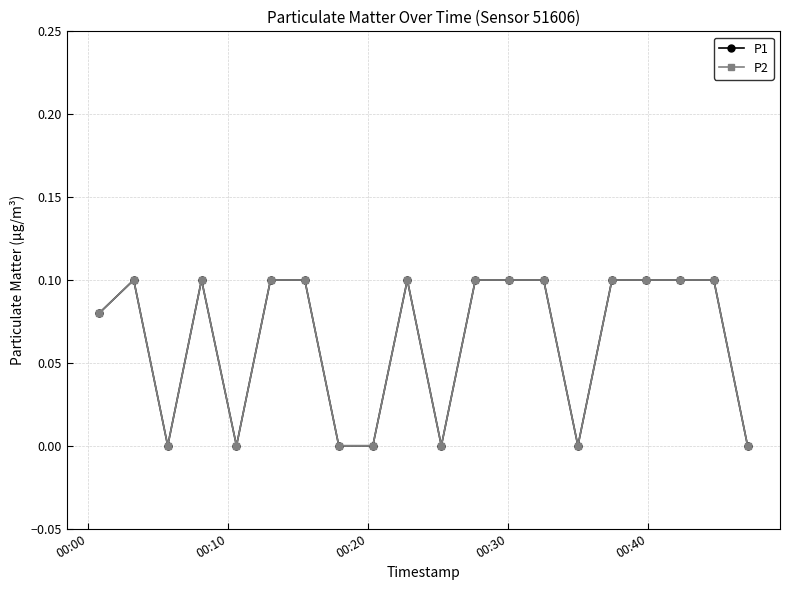

What is the value of the P1 point at the 16th from the left?

0.1